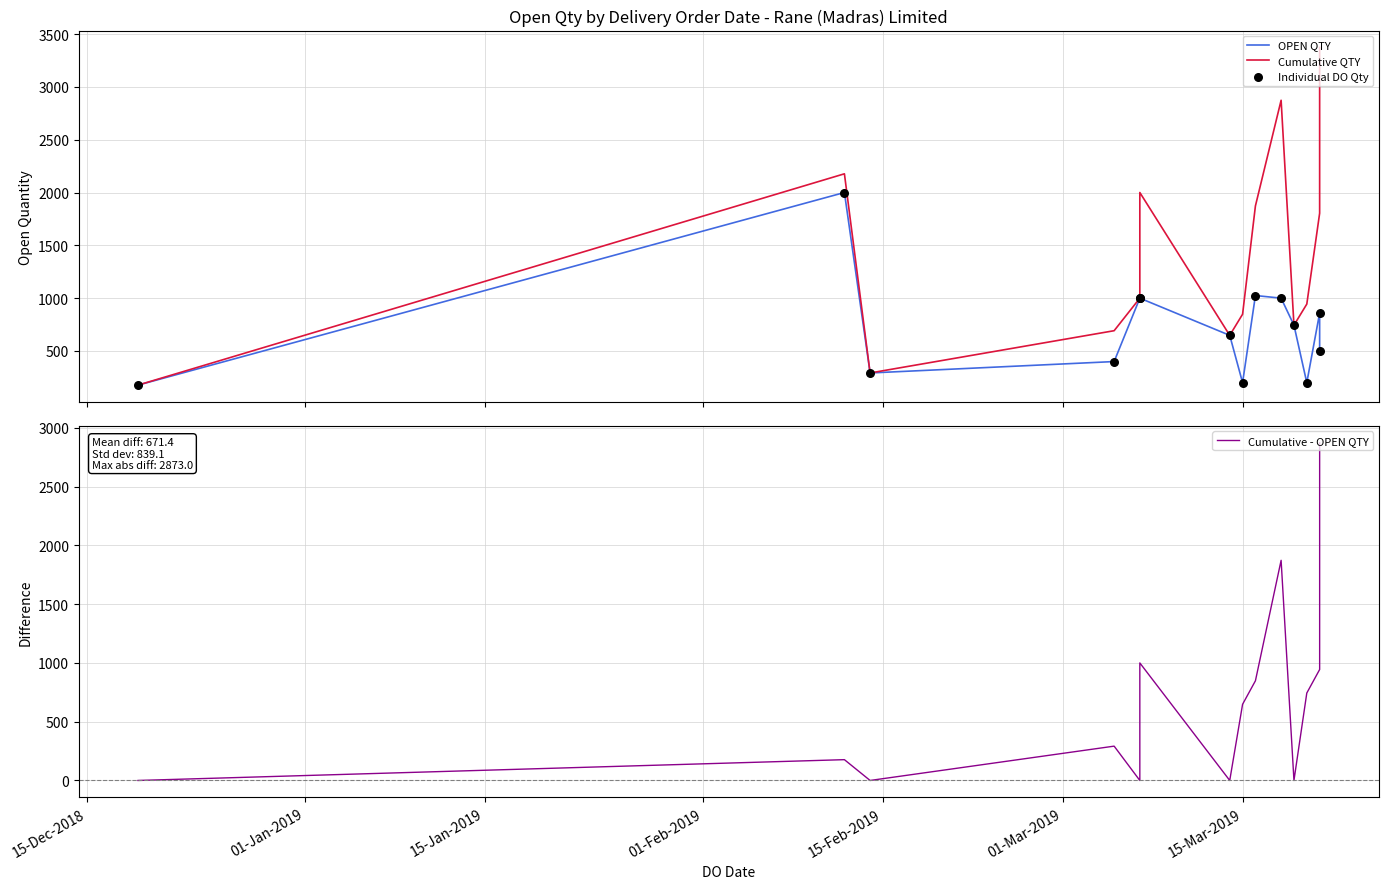

What are all the series names shown in the legend?

OPEN QTY, Cumulative QTY, Individual DO Qty, Cumulative - OPEN QTY